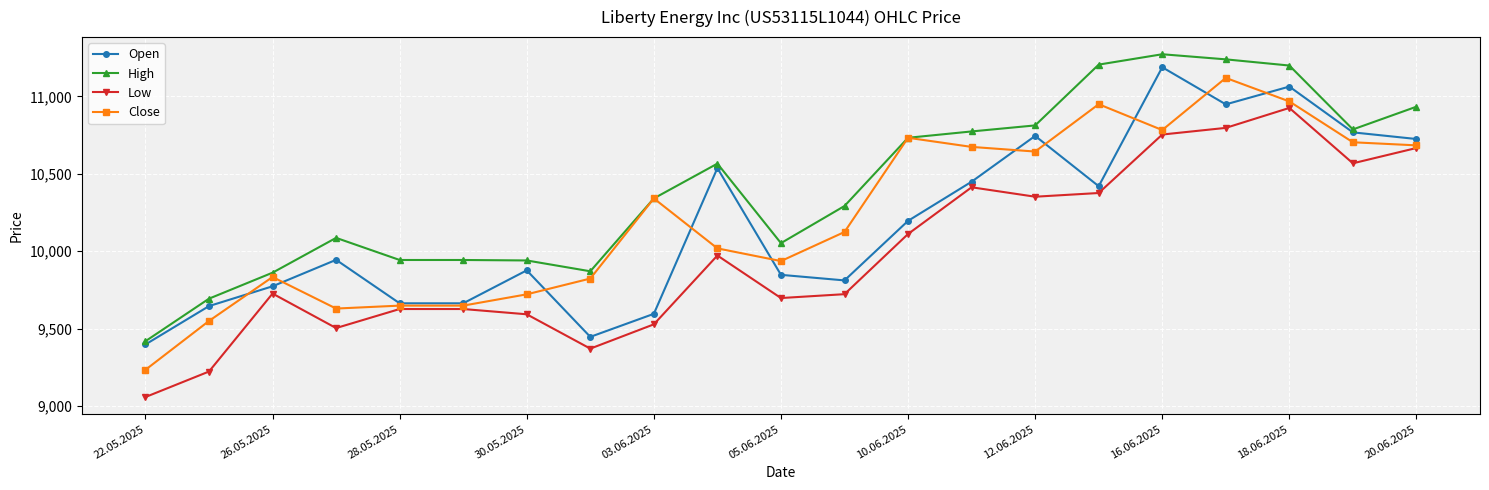

What is the minimum value for Low?

9057